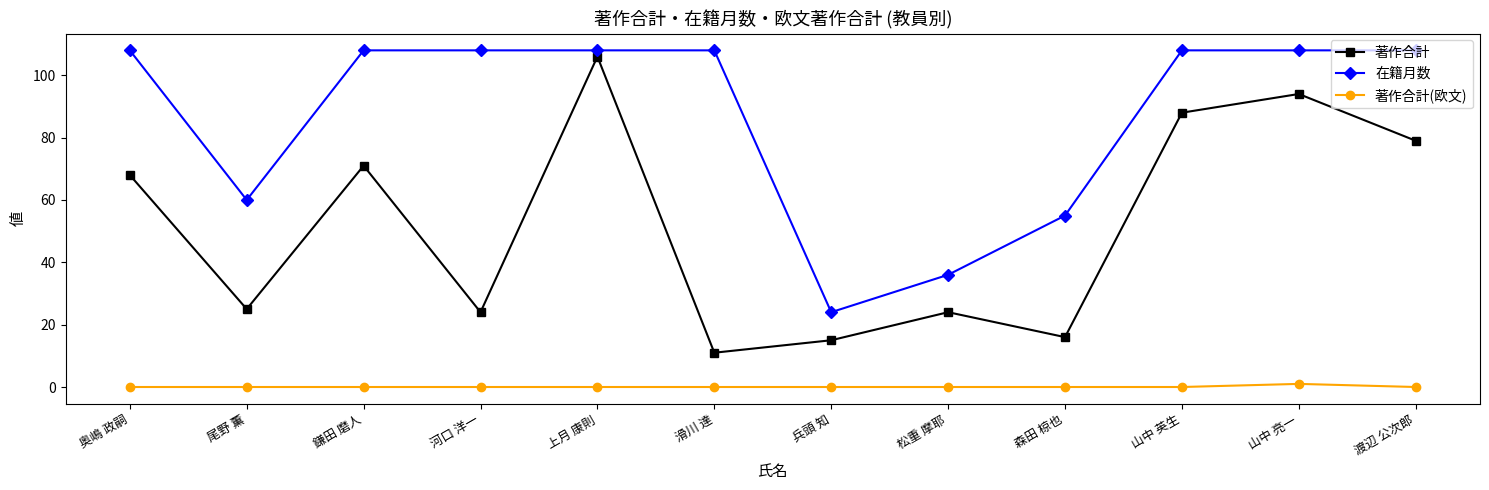

What position from the left is 松重 摩耶?

8